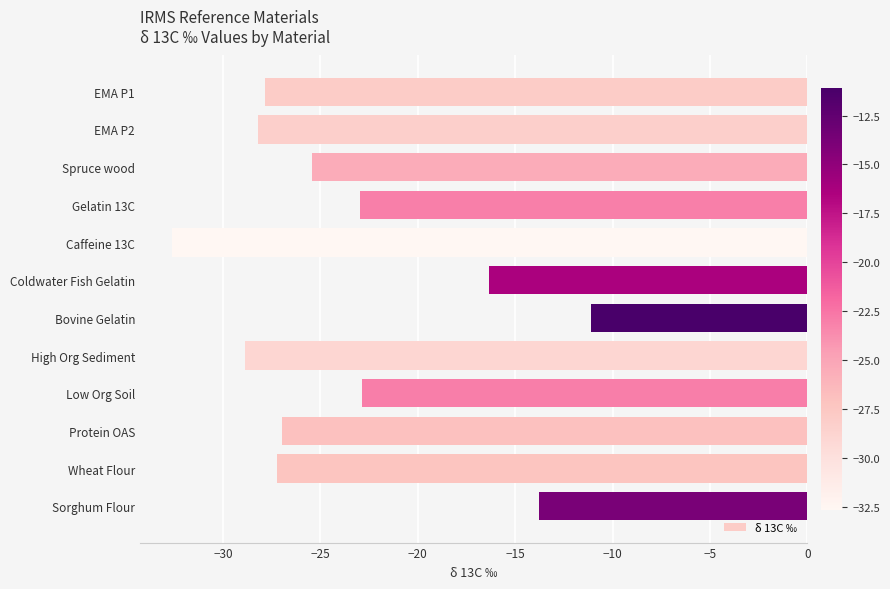

What is the difference between the values at Sorghum Flour and Protein OAS?

13.2